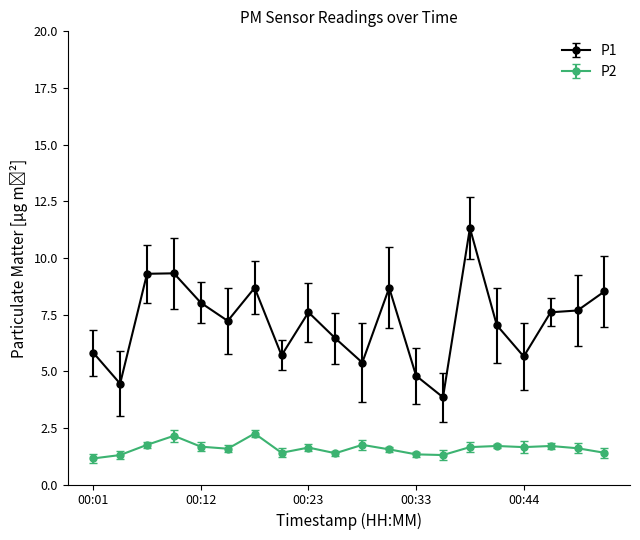

How many data points does each series have?

20